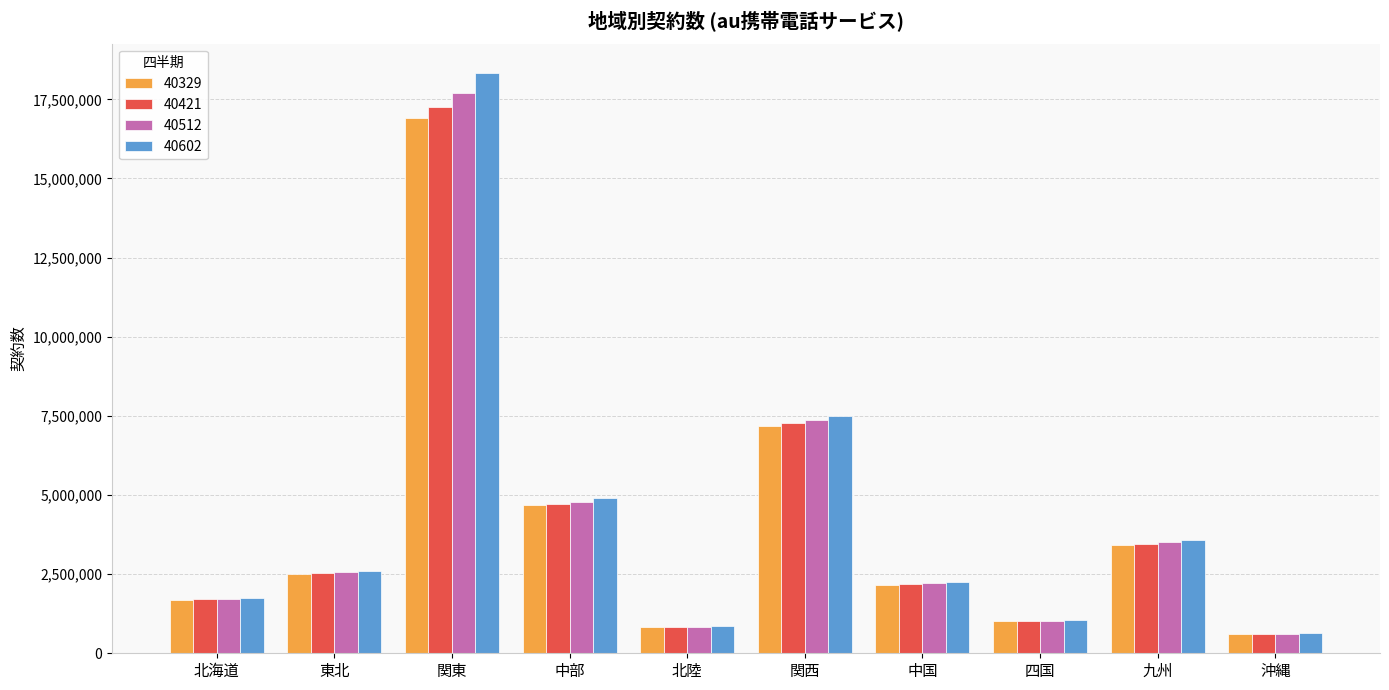

What is the difference between the second highest and second lowest values in the 40421 series?

6432700